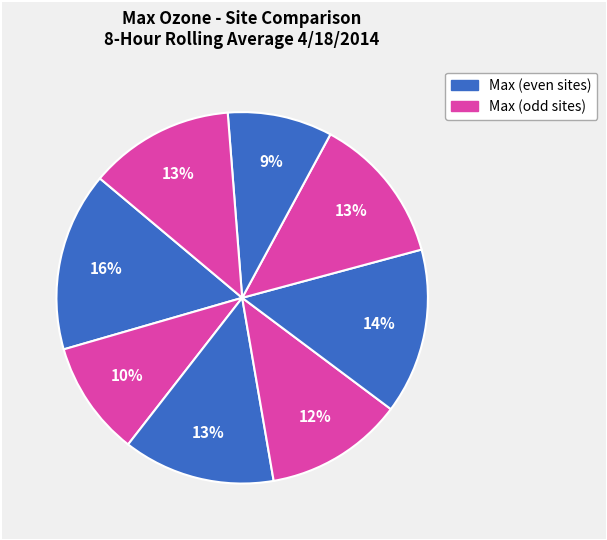

How many segments does this pie chart have?

8